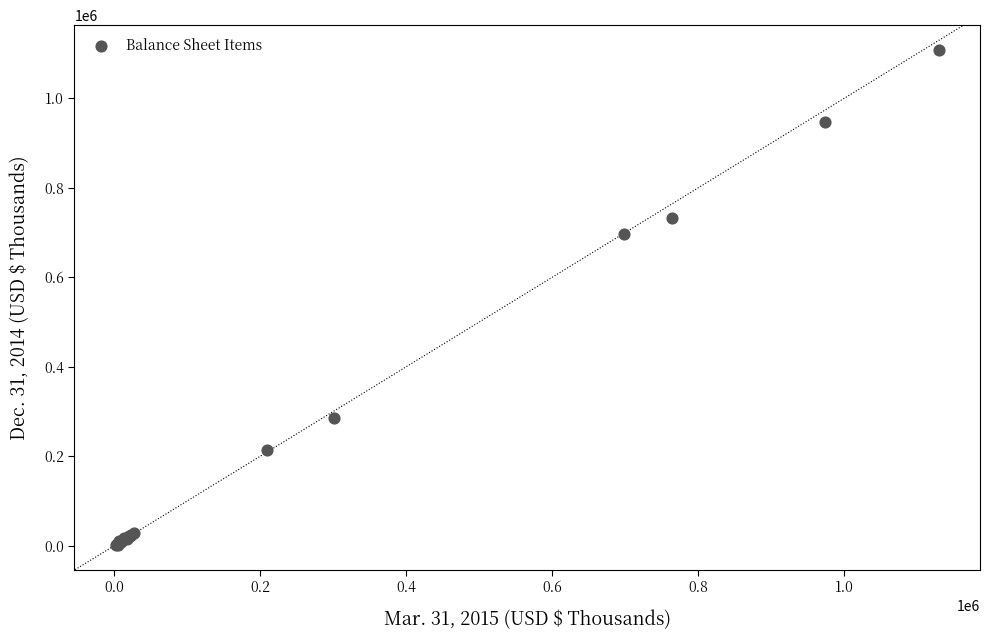

What Y value in the scatter plot is closest to 554838?

695835